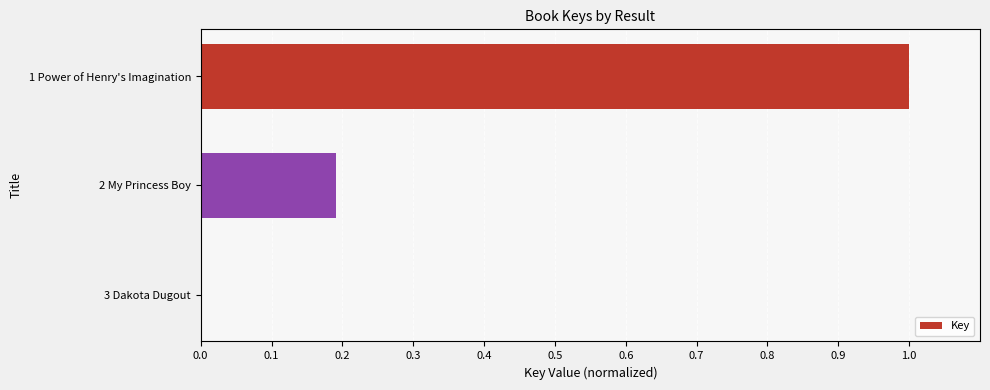

The chart shows a value of 0.0 at 3 Dakota Dugout. True or false?

True